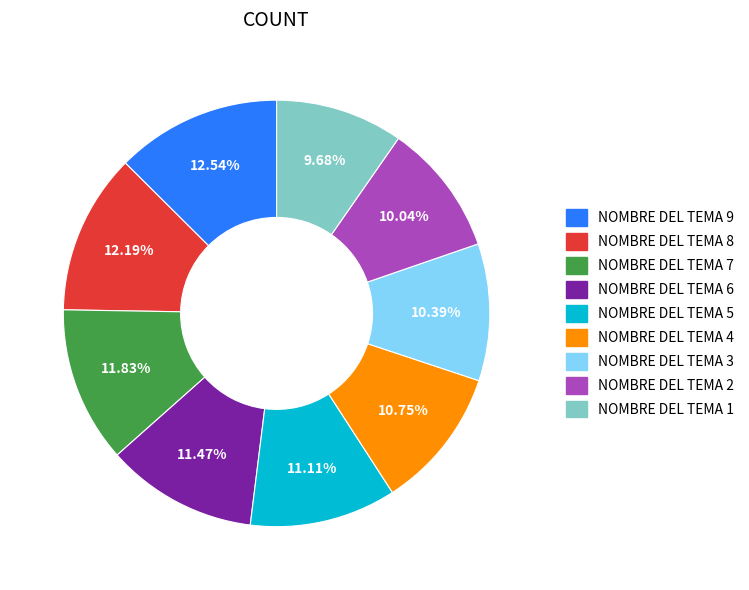

Do NOMBRE DEL TEMA 5 and NOMBRE DEL TEMA 7 together represent more than half of the pie?

No